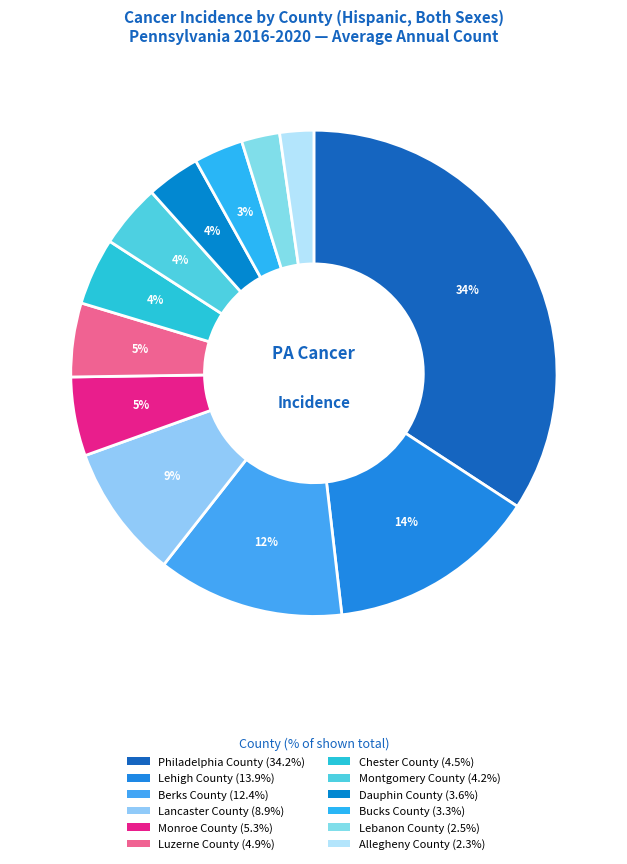

What is the smallest slice in the pie chart?

Allegheny County